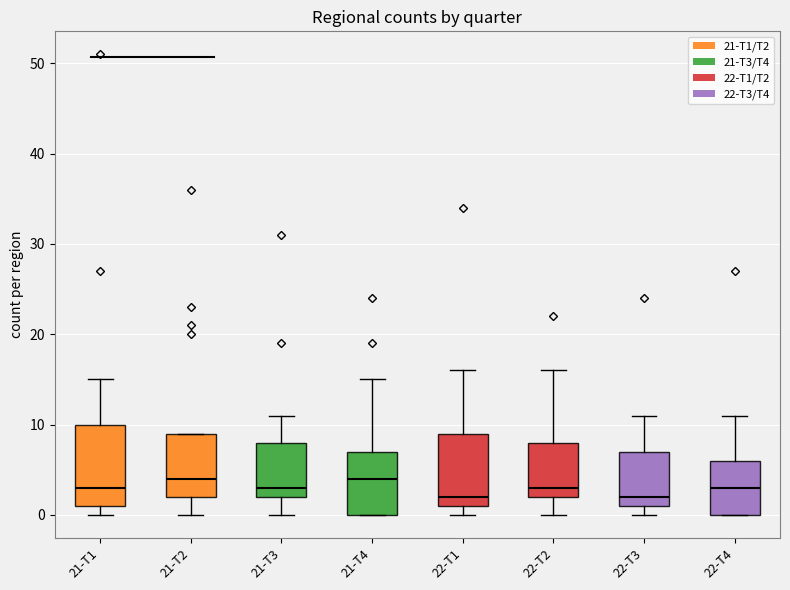

Reading left to right, transcribe this box plot: for each box, give where its median line is, the range the box spans, and where its two whiskers end, as read against the y-axis. The values are not printed on the chart, so give them approximately, as read against the axis.

21-T1: median 3, box 1 to 10, whiskers 0 to 15
21-T2: median 4, box 2 to 9, whiskers 0 to 9
21-T3: median 3, box 2 to 8, whiskers 0 to 11
21-T4: median 4, box 0 to 7, whiskers 0 to 15
22-T1: median 2, box 1 to 9, whiskers 0 to 16
22-T2: median 3, box 2 to 8, whiskers 0 to 16
22-T3: median 2, box 1 to 7, whiskers 0 to 11
22-T4: median 3, box 0 to 6, whiskers 0 to 11